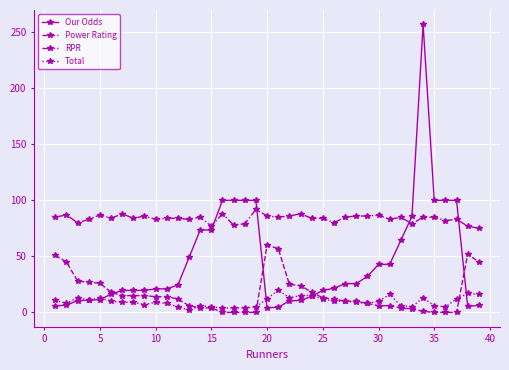

True or false: Total has more than 0 interior local peaks.

True